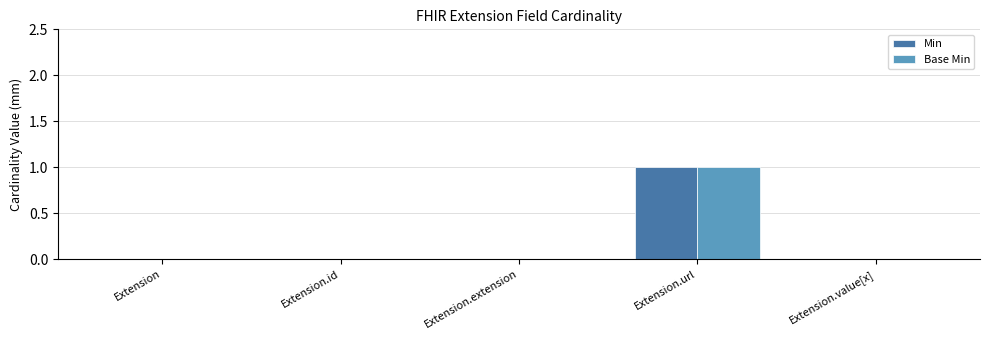

What are all the series names shown in the legend?

Min, Base Min